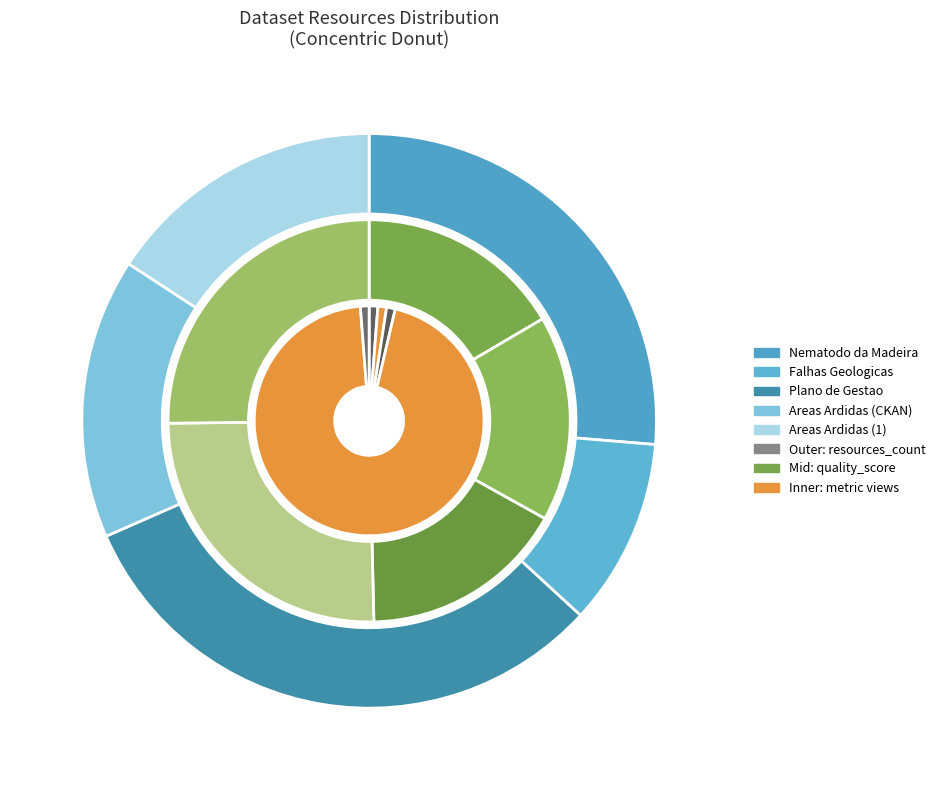

Combined, do Nematodo da Madeira and Areas Ardidas (CKAN) account for over 50%?

No